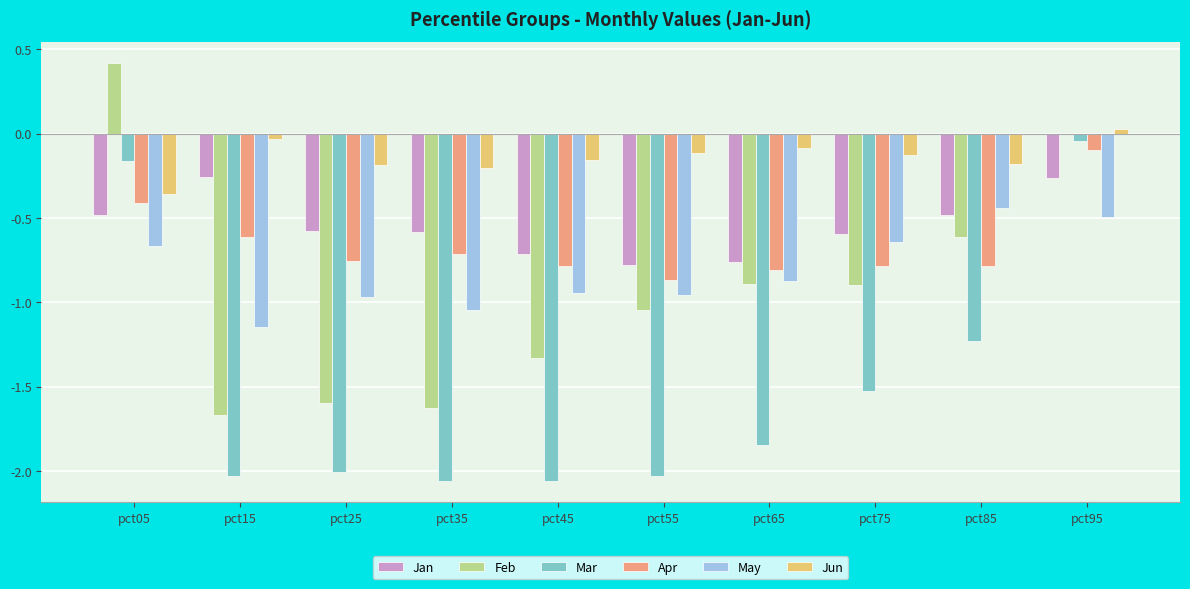

How many groups of bars are there?

10